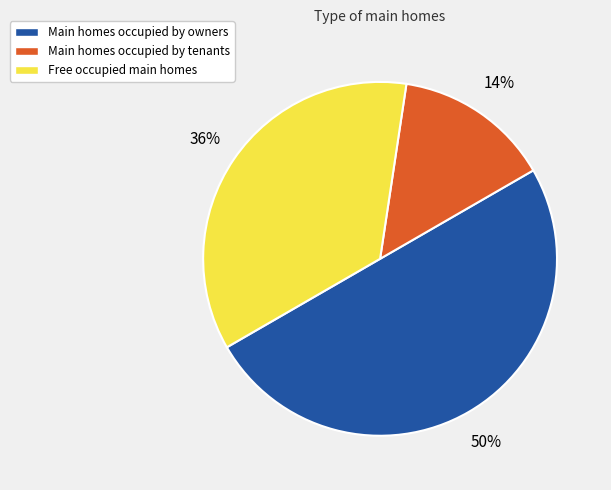

True or false: Main homes occupied by owners accounts for 50% of the total.

True